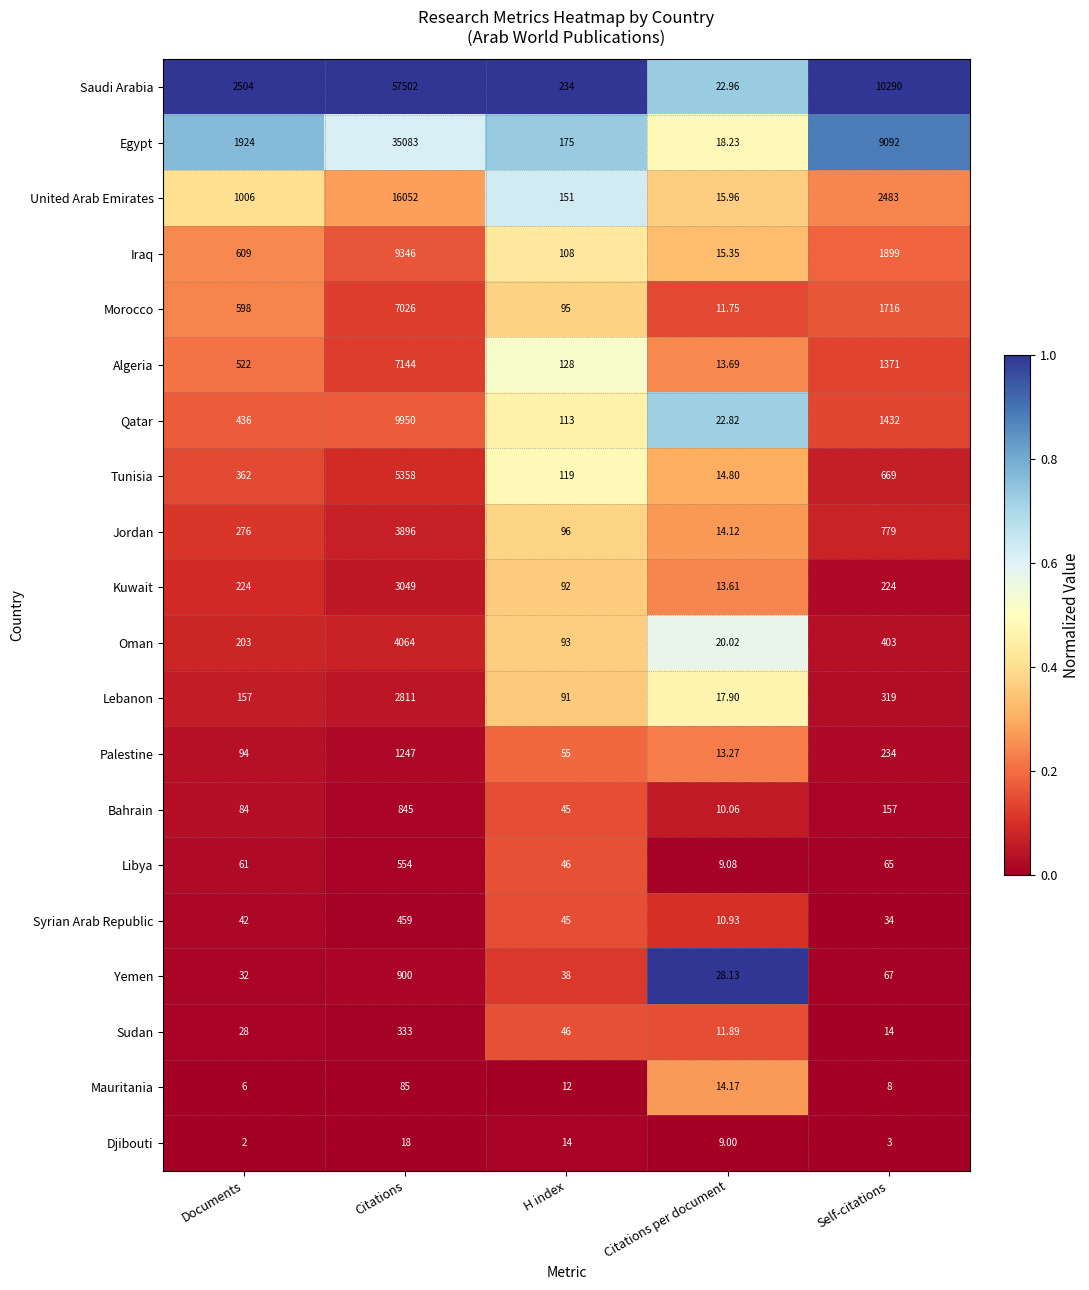

Which series has the widest spread of values?

Saudi Arabia